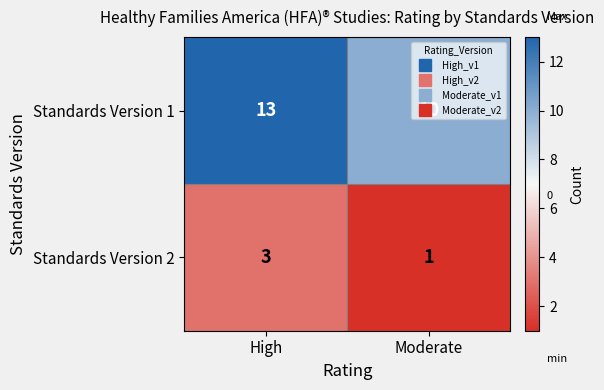

What value does the Standards Version 1 series have at High?

13